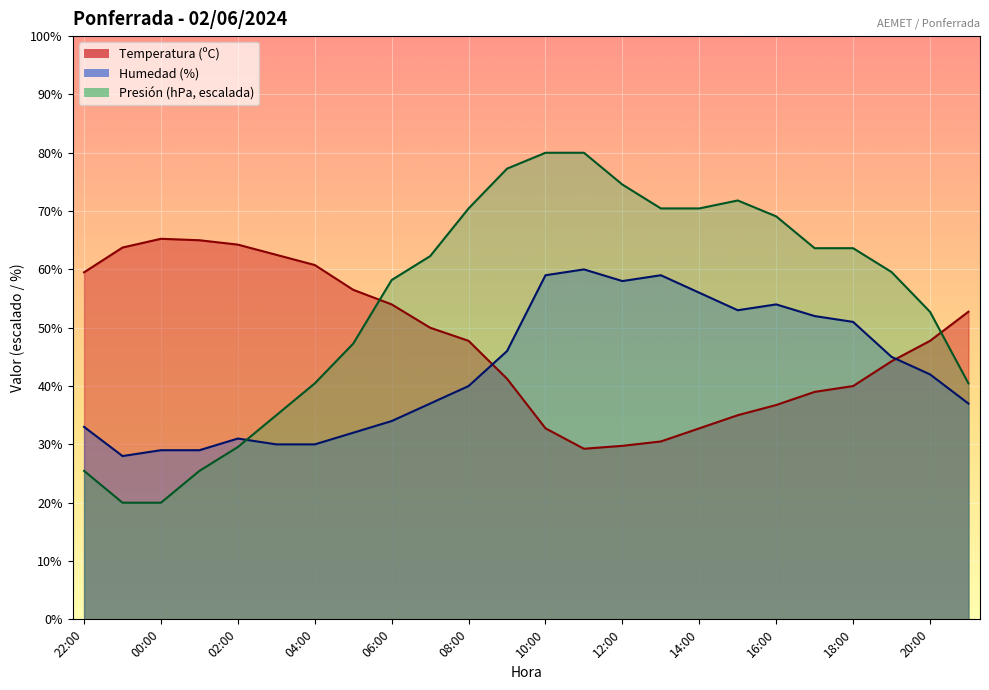

What is the label of the 24th point from the left?

21:00